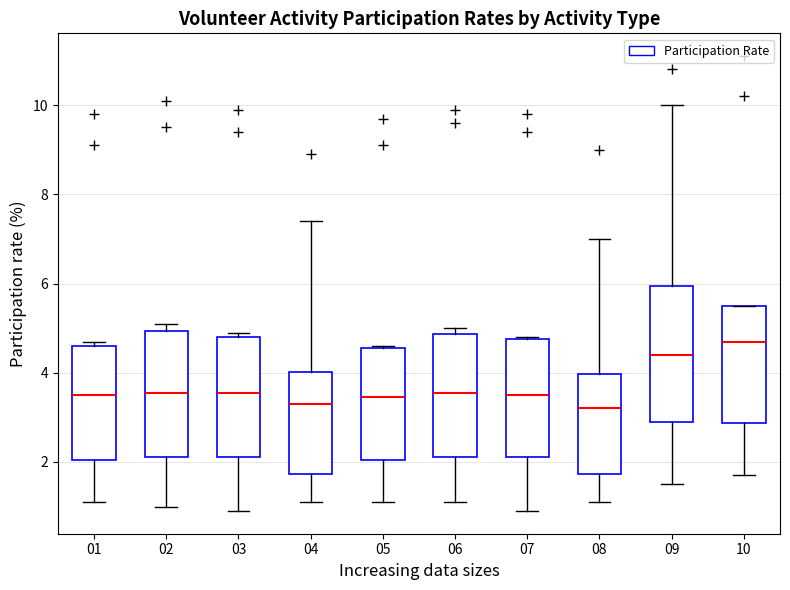

Which box is the tallest, from its lower edge to its upper edge?

09